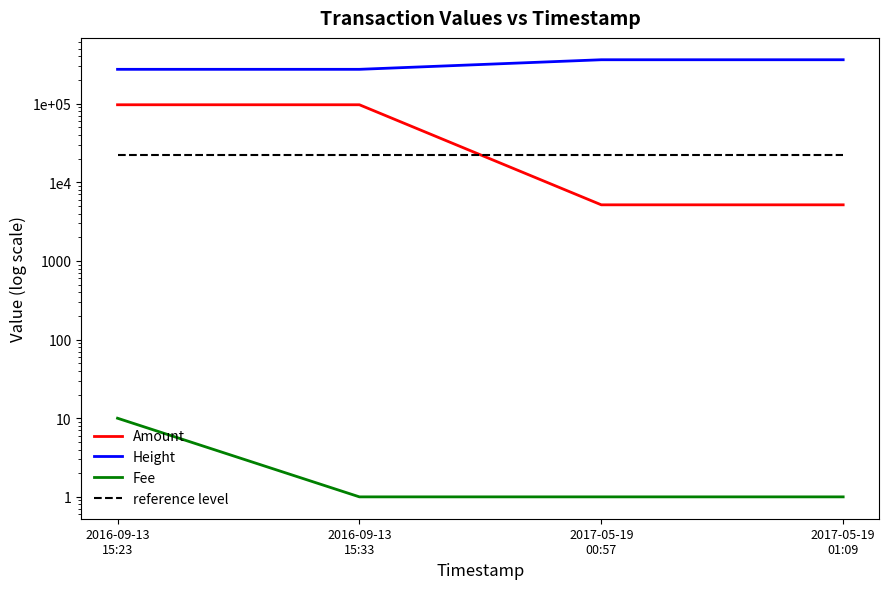

True or false: reference level and Height cross at least once.

False